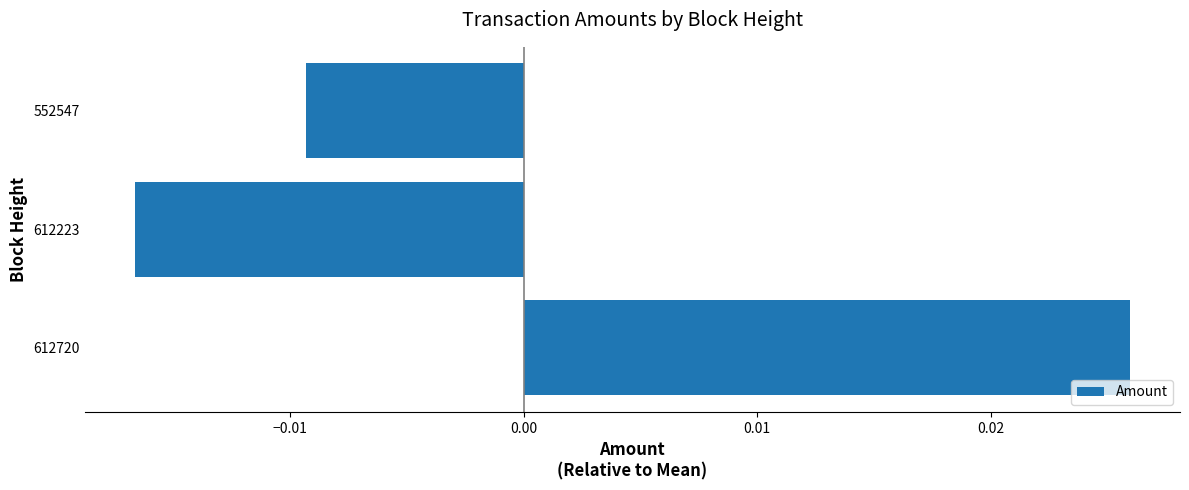

Which label corresponds to the smallest value in the chart?

612223